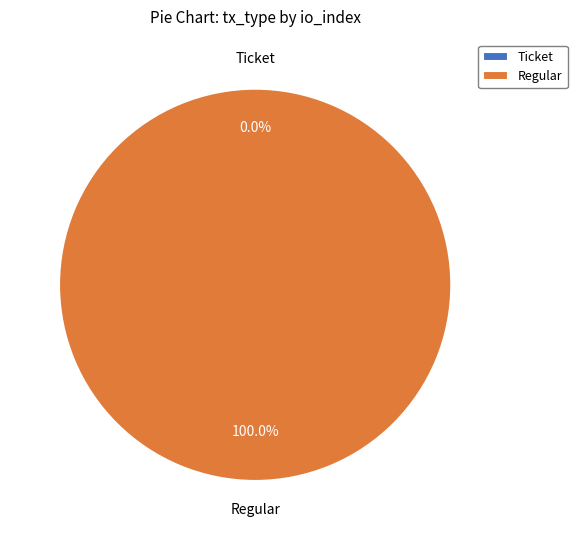

To the nearest percent, what is the difference between the largest and smallest slice percentages?

100%